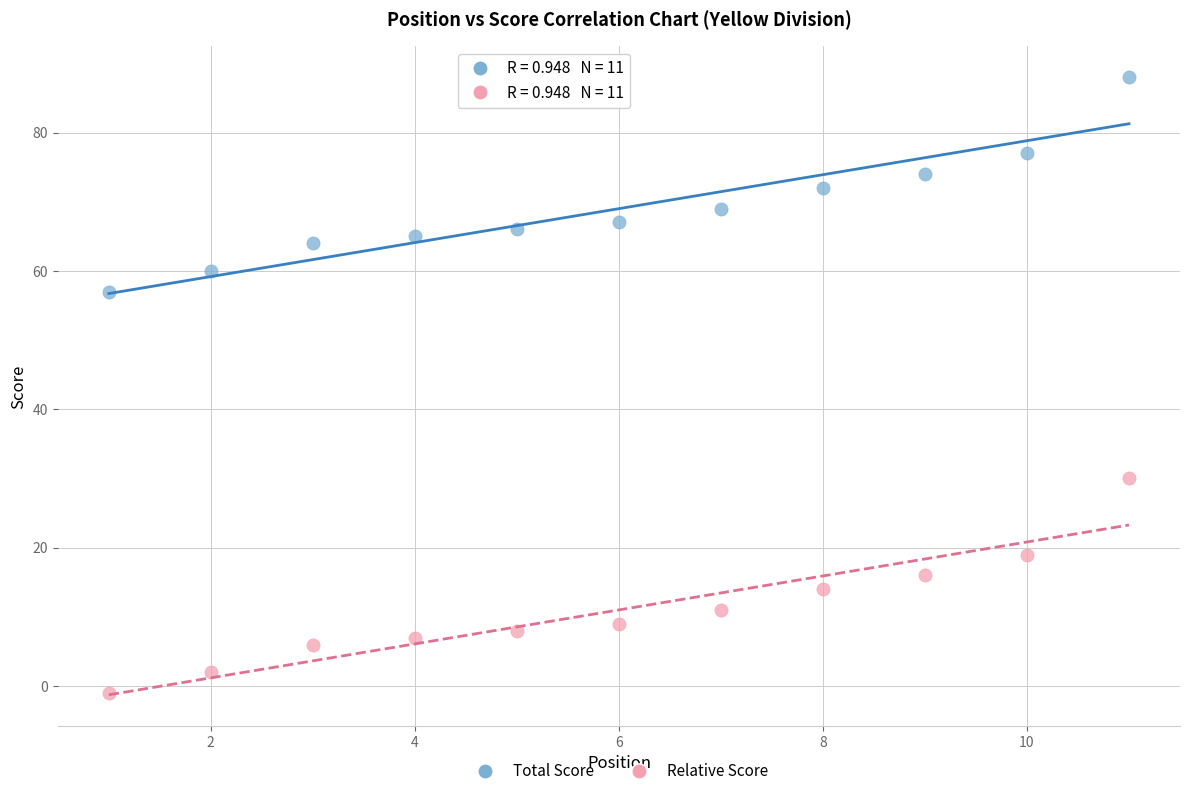

What is the X range (max minus min) for the scatter plot?

10